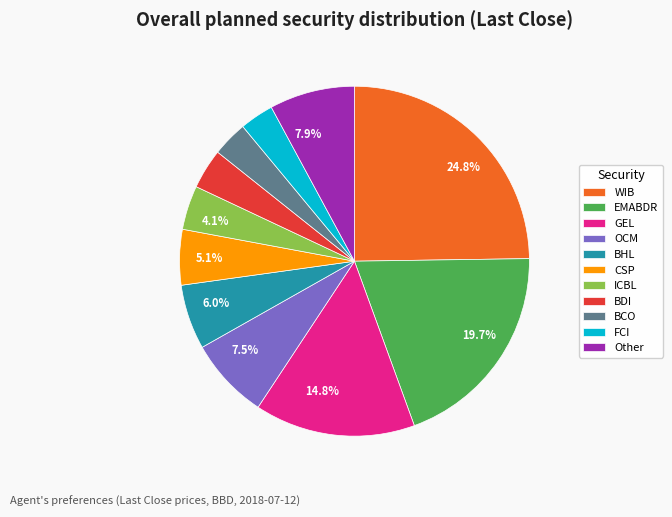

Is there a majority slice in this chart?

No